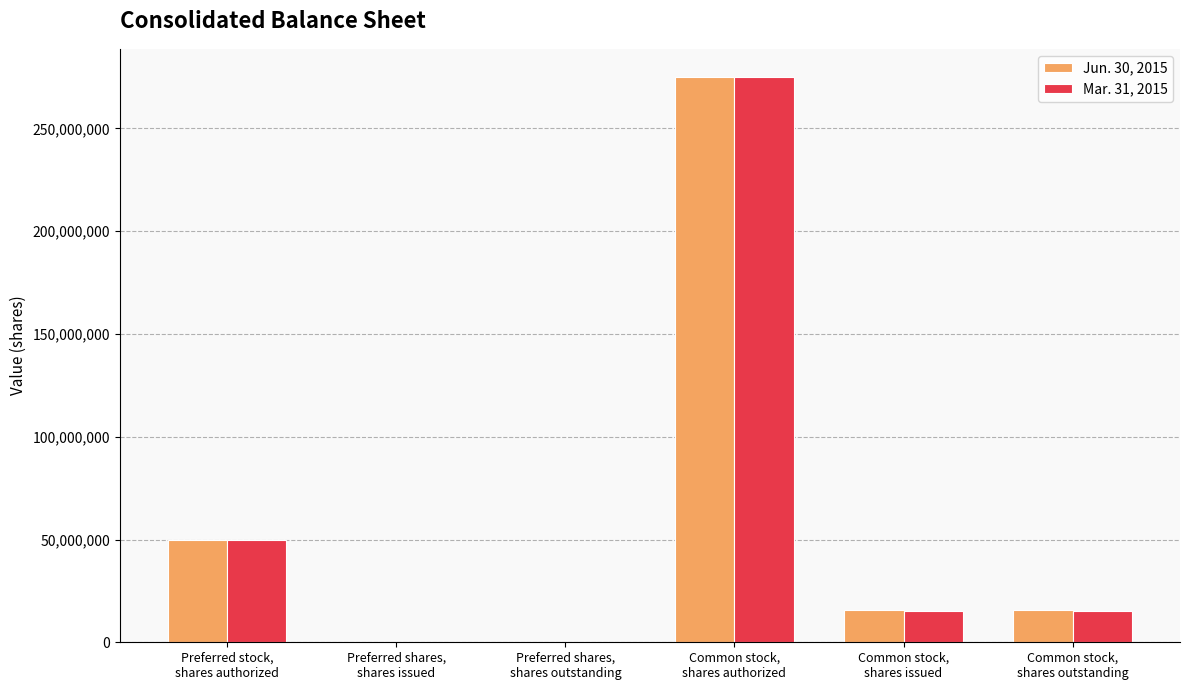

What is the total value across all series at Common stock,
shares issued?

30897378